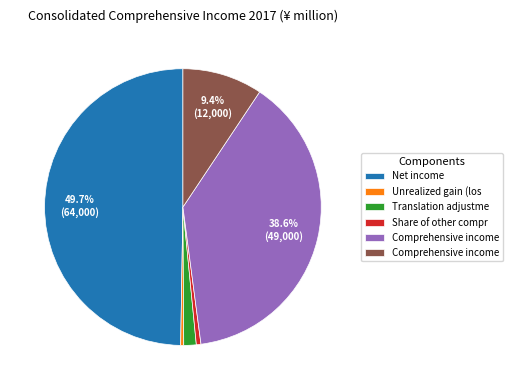

Which category has the biggest portion of the pie?

Net income